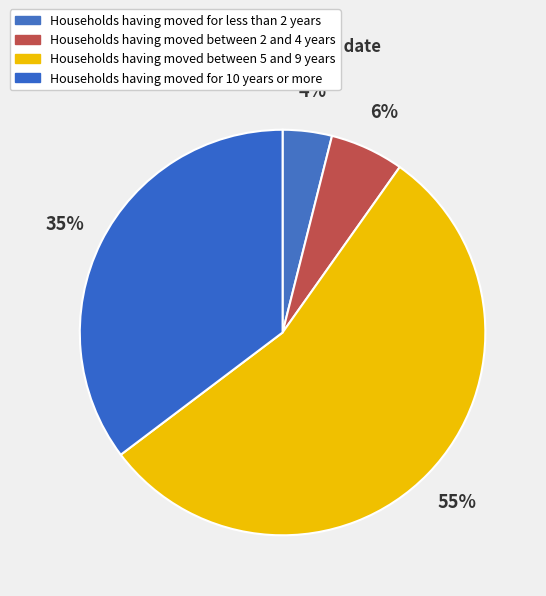

Which slice is the smallest?

Households having moved for less than 2 years